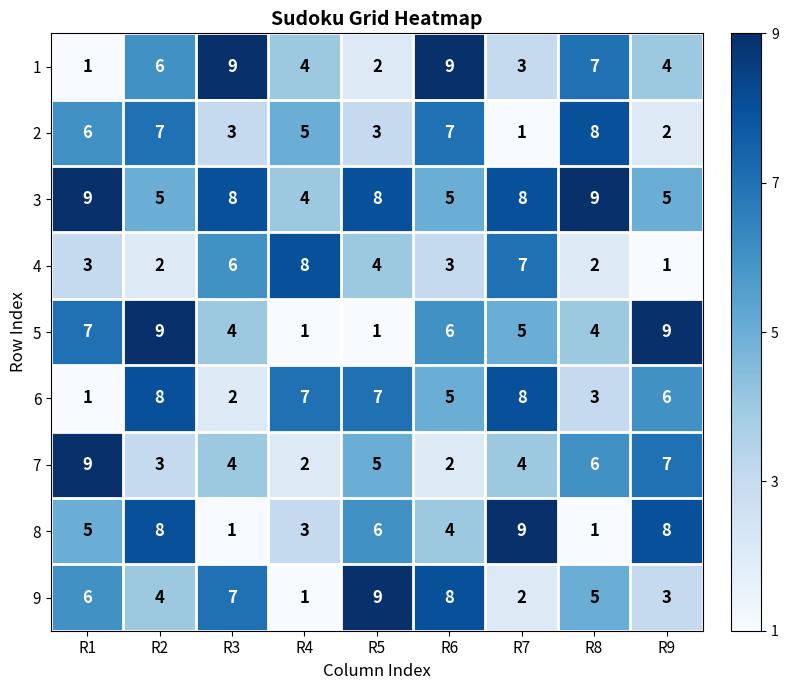

Which series has the largest total across all categories?

3